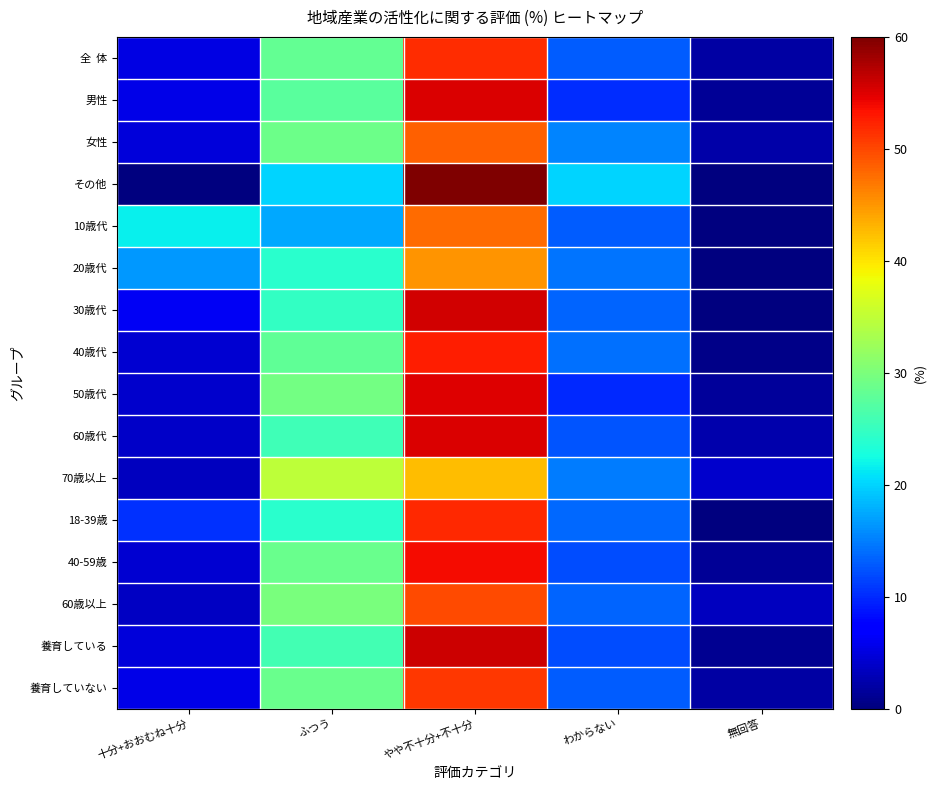

At how many categories does at least one series exceed 35?

1